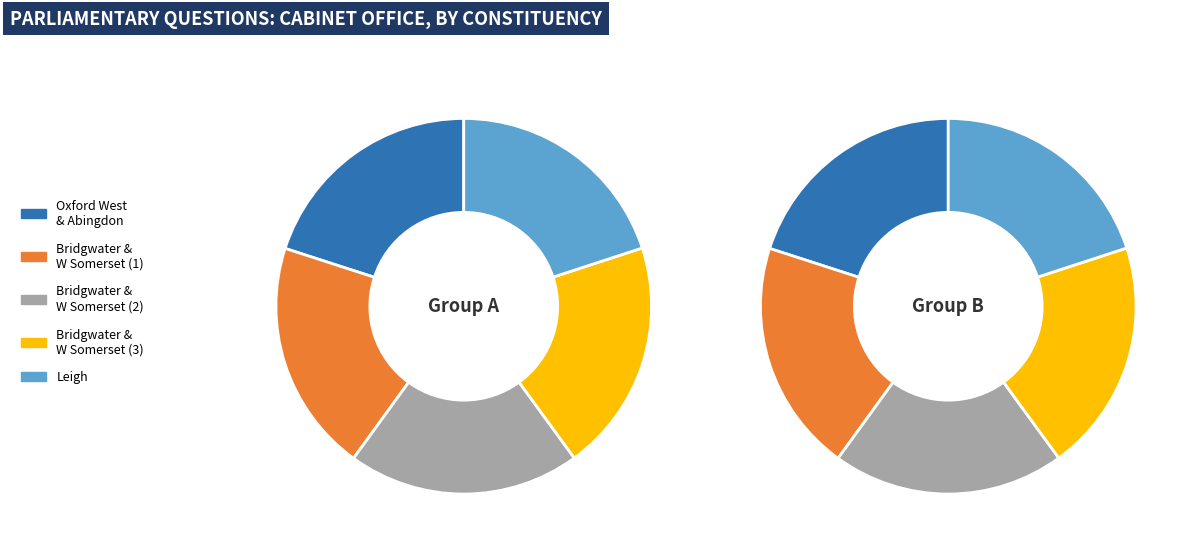

To the nearest percent, what is the combined percentage of Leigh and Oxford West and Abingdon?

40%